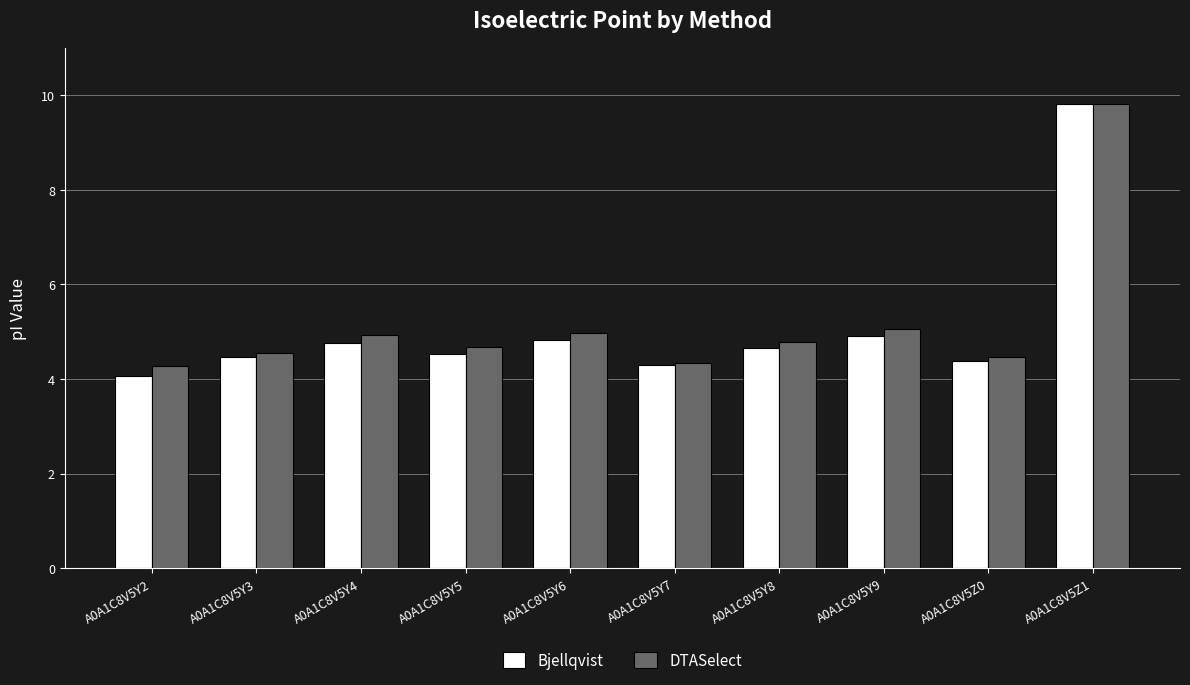

What is the total value across all series at A0A1C8V5Z1?

19.6